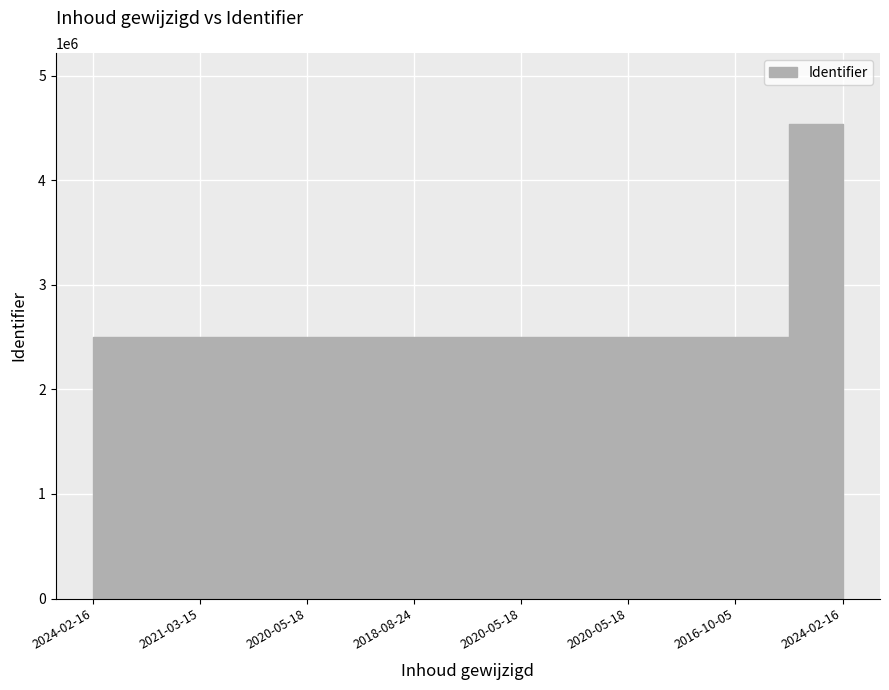

How many series are shown in this chart?

1